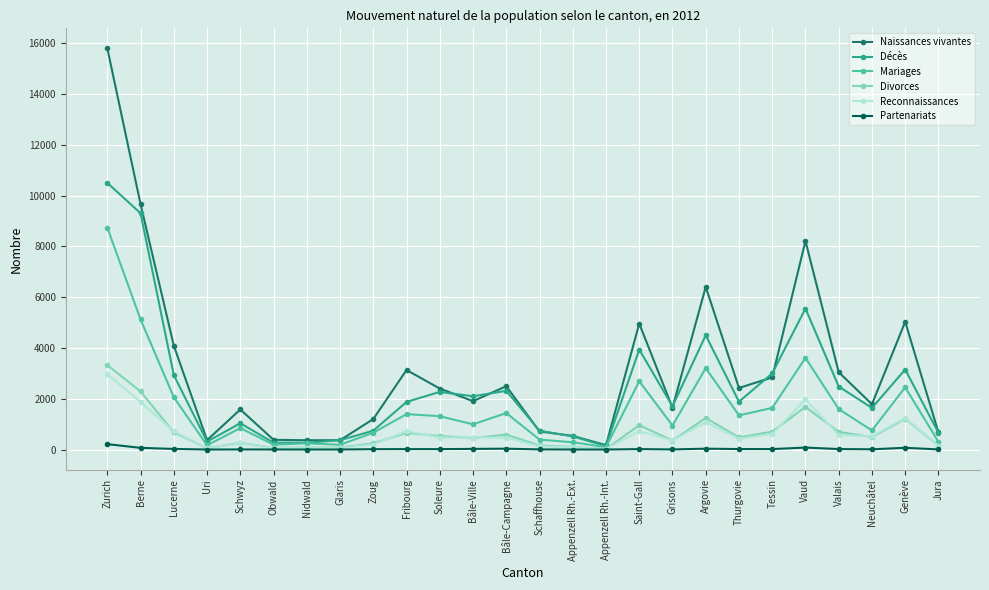

Count the number of categories in the chart.

26